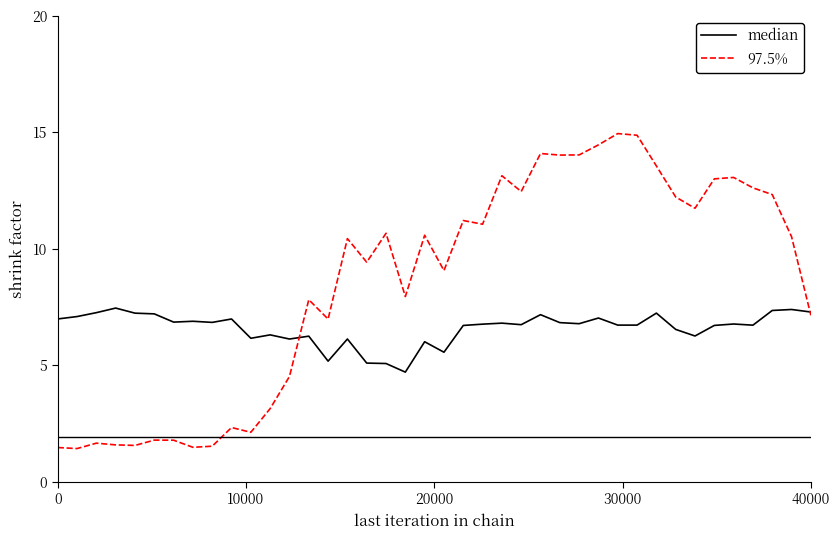

Which series has the widest spread of values?

97.5%